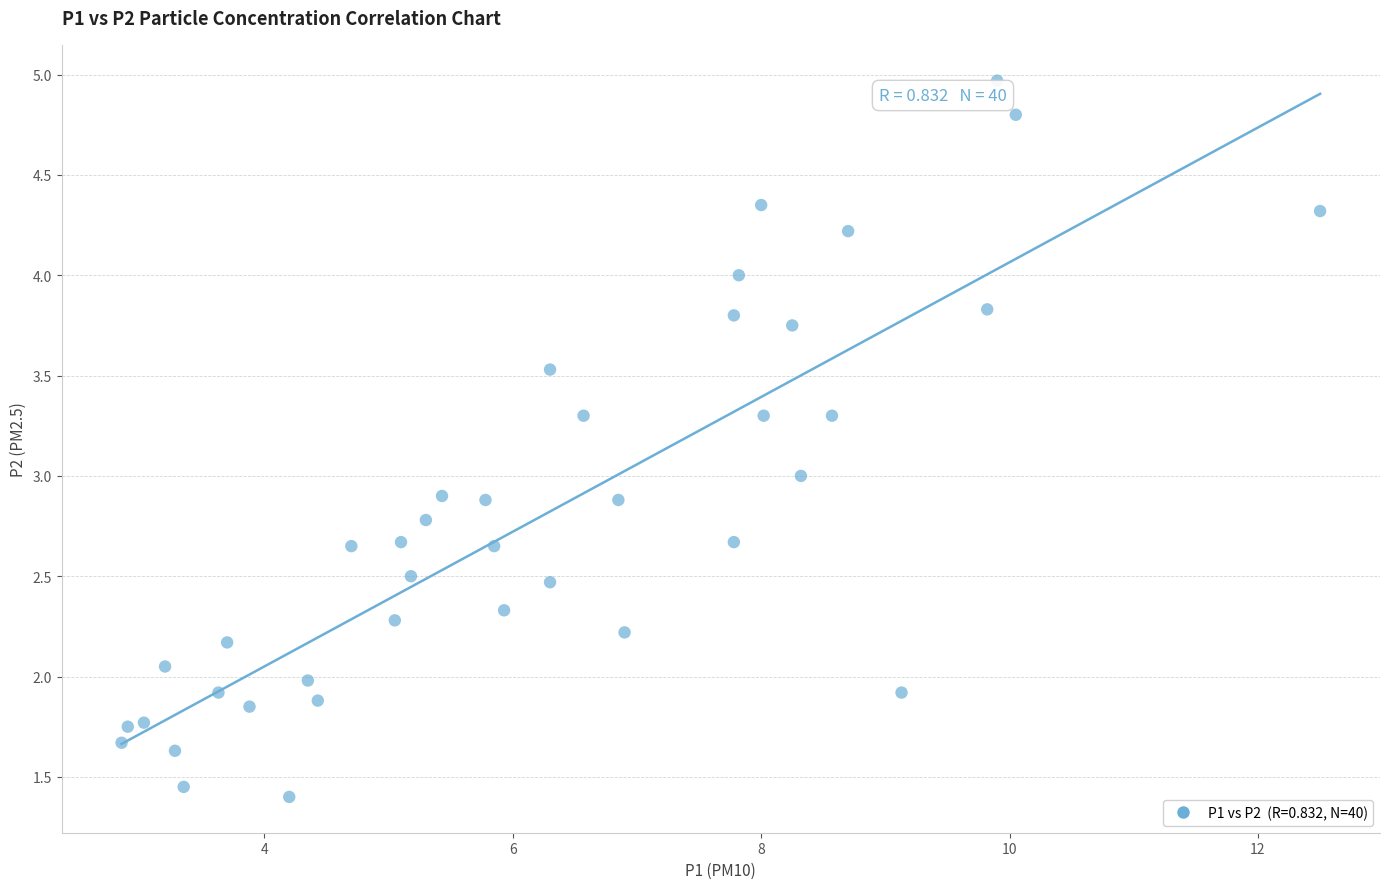

What is the range of Y values (max minus min)?

3.6